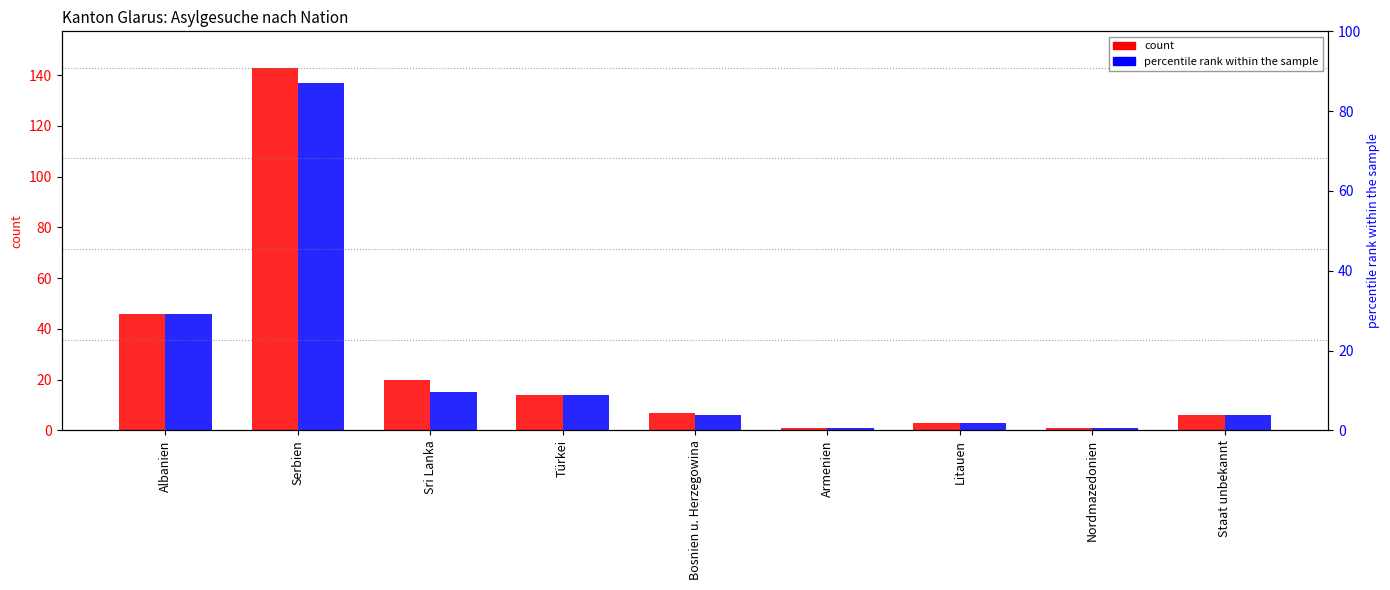

The value of Primärgesuche at Serbien is 137. True or false?

True